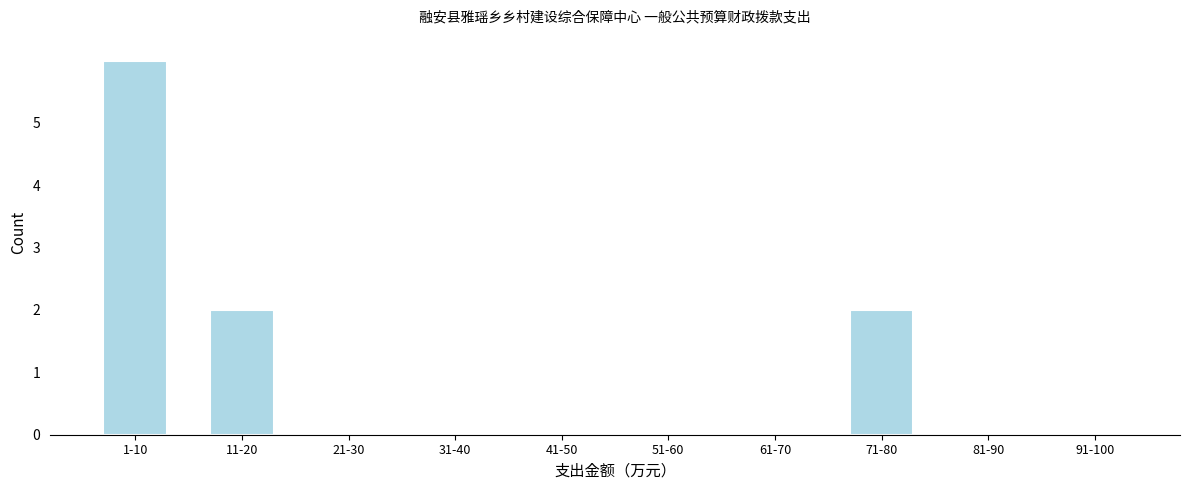

Reading left to right, list all the values displayed in this chart.

1-10=6	11-20=2	21-30=0	31-40=0	41-50=0	51-60=0	61-70=0	71-80=2	81-90=0	91-100=0